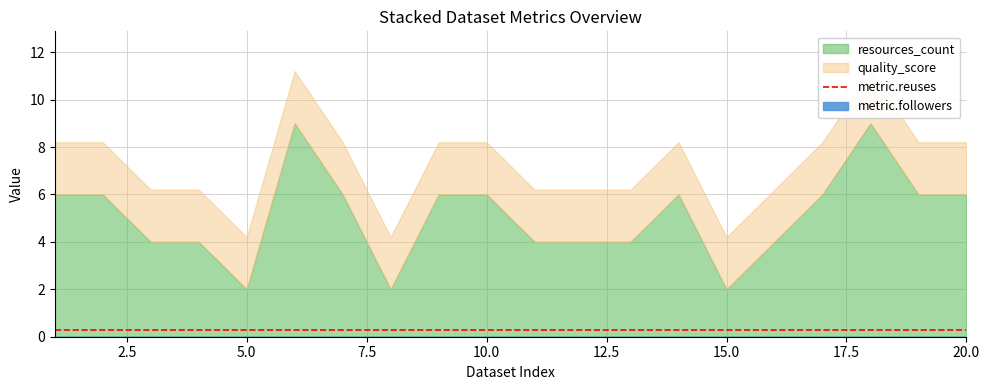

True or false: quality_score has a value of 0.6 at 11.

False